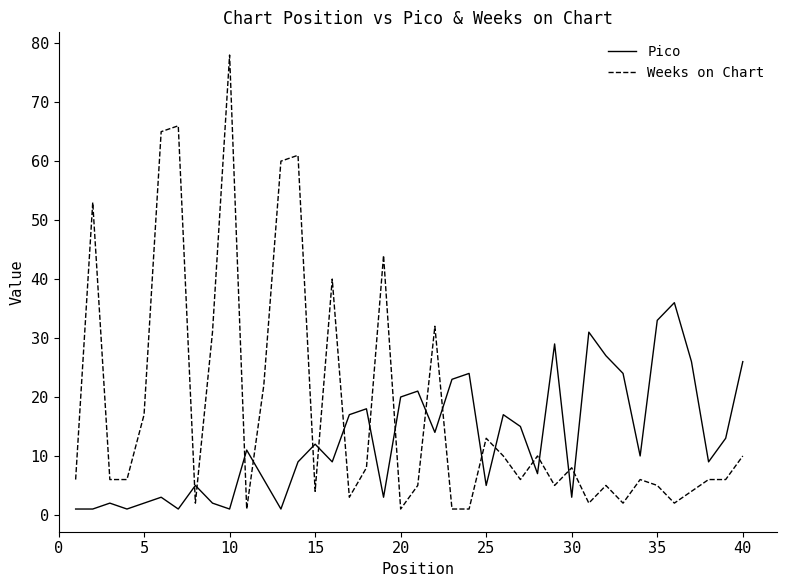

What are all the series names shown in the legend?

Pico, Weeks on Chart